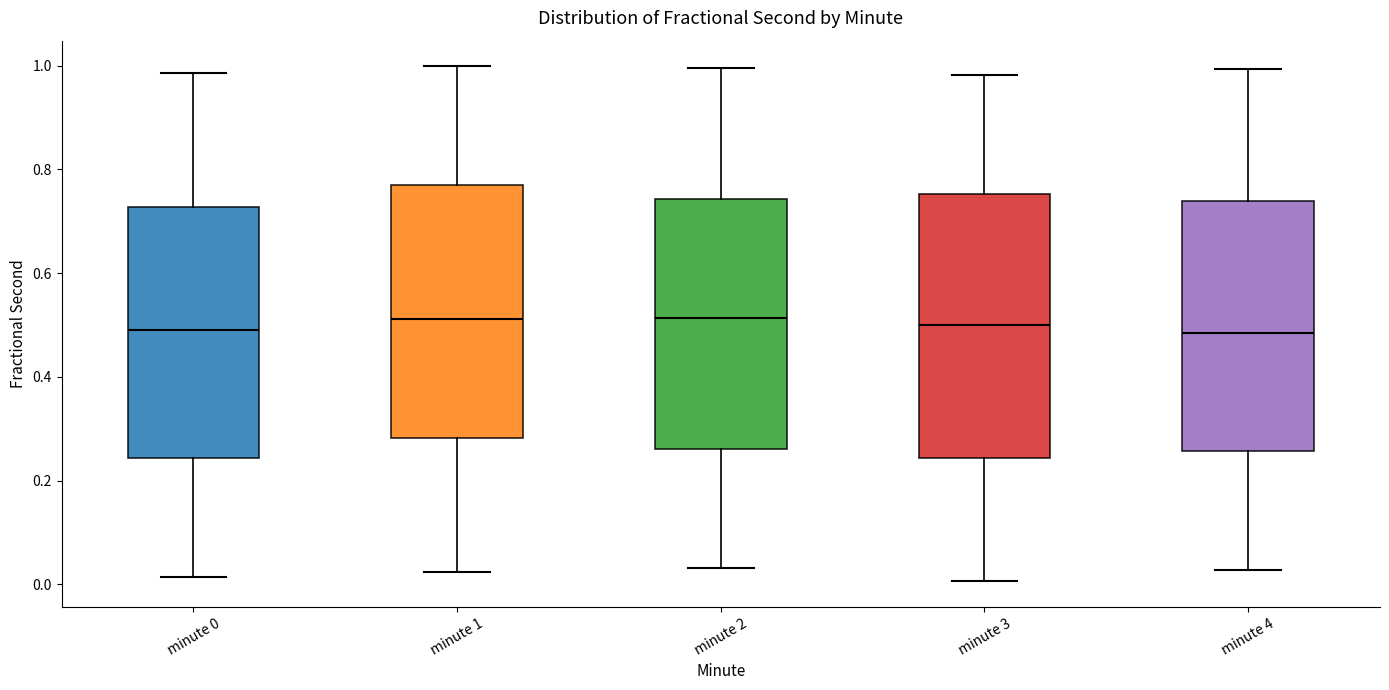

Reading left to right, transcribe this box plot: for each box, give where its median line is, the range the box spans, and where its two whiskers end, as read against the y-axis. The values are not printed on the chart, so give them approximately, as read against the axis.

minute 0: median 0.48, box 0.24 to 0.72, whiskers 0.02 to 0.98
minute 1: median 0.52, box 0.28 to 0.76, whiskers 0.02 to 1.00
minute 2: median 0.52, box 0.26 to 0.74, whiskers 0.04 to 1.00
minute 3: median 0.50, box 0.24 to 0.76, whiskers 0.00 to 0.98
minute 4: median 0.48, box 0.26 to 0.74, whiskers 0.02 to 1.00